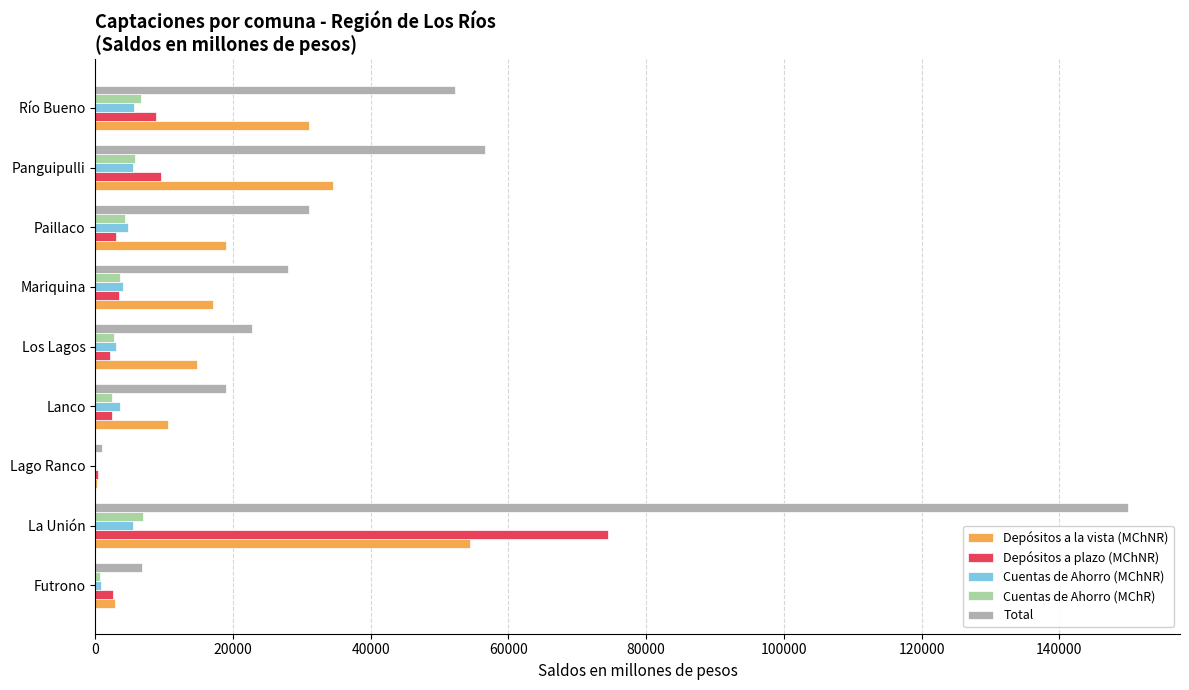

At which category is the sum across all series the highest?

La Unión